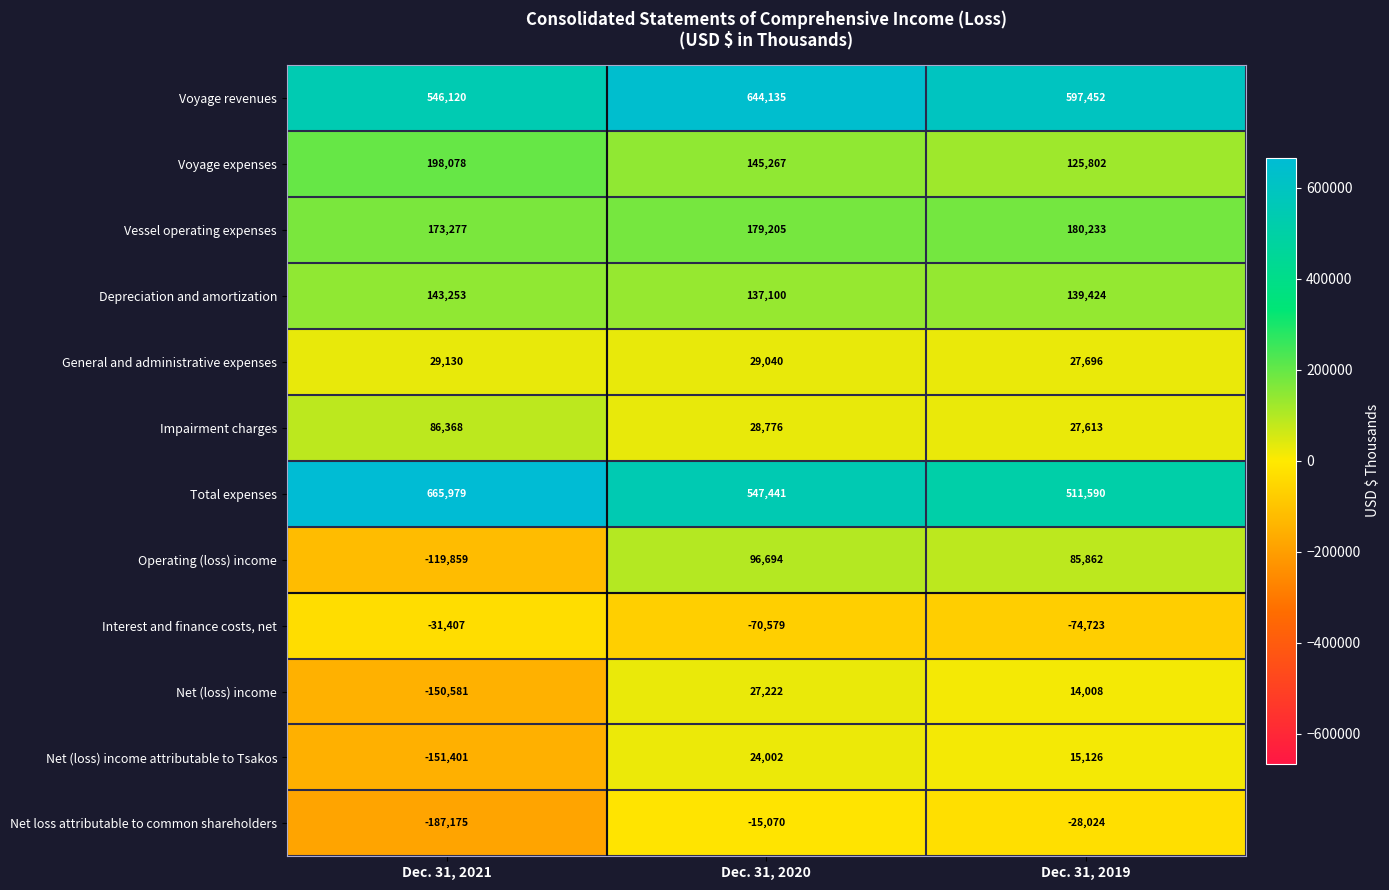

Which category has the lowest value across all series?

Dec. 31, 2021